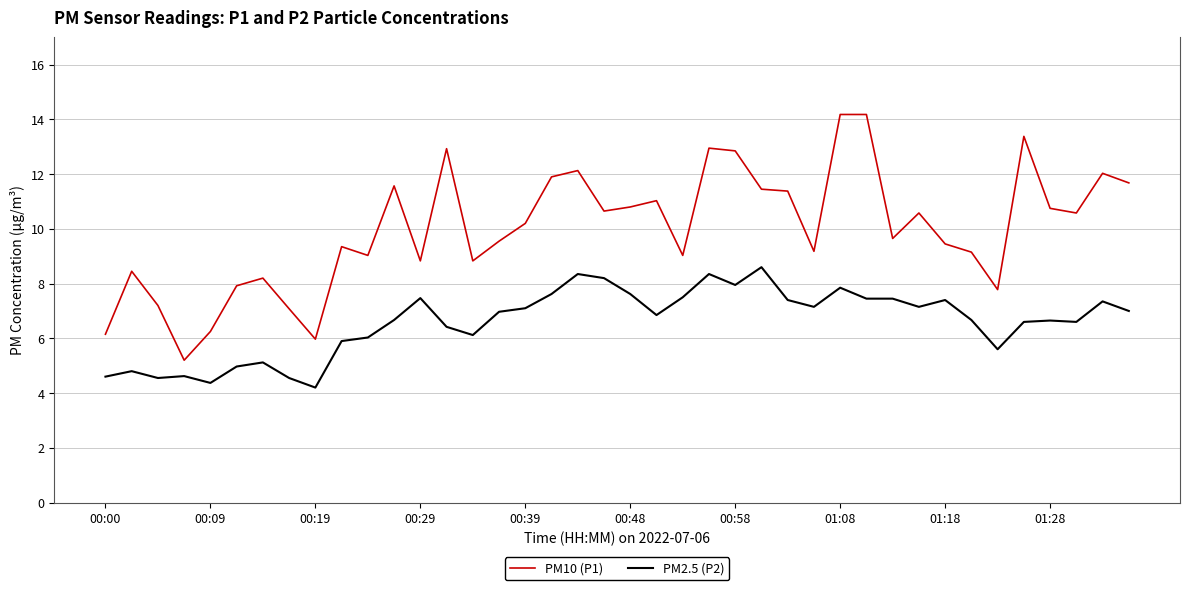

True or false: PM10 (P1) and PM2.5 (P2) intersect in this chart.

False